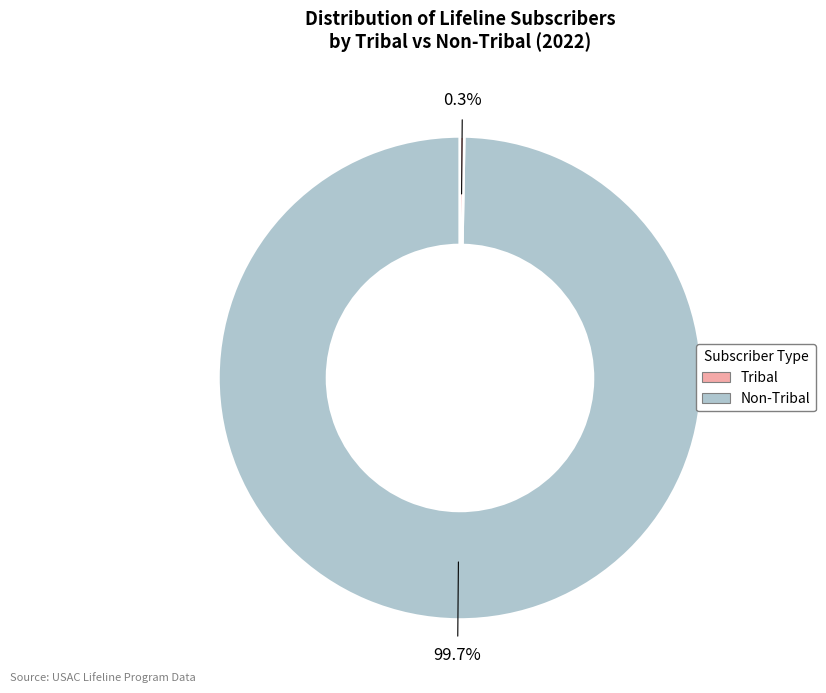

Does any single category account for the majority?

Yes